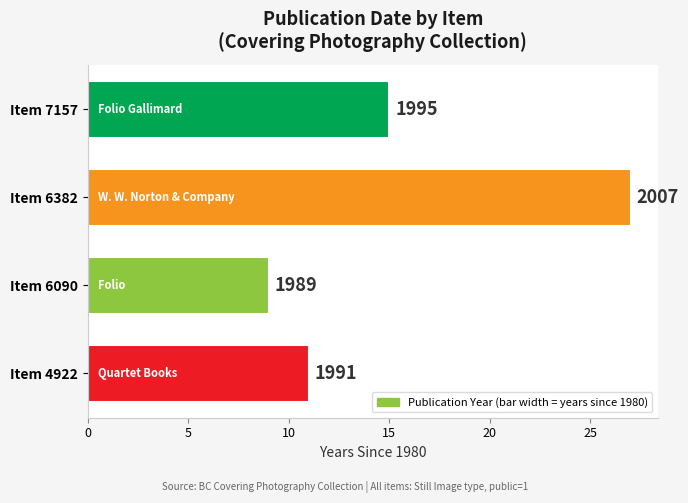

How many values are between 11 and 27?

3